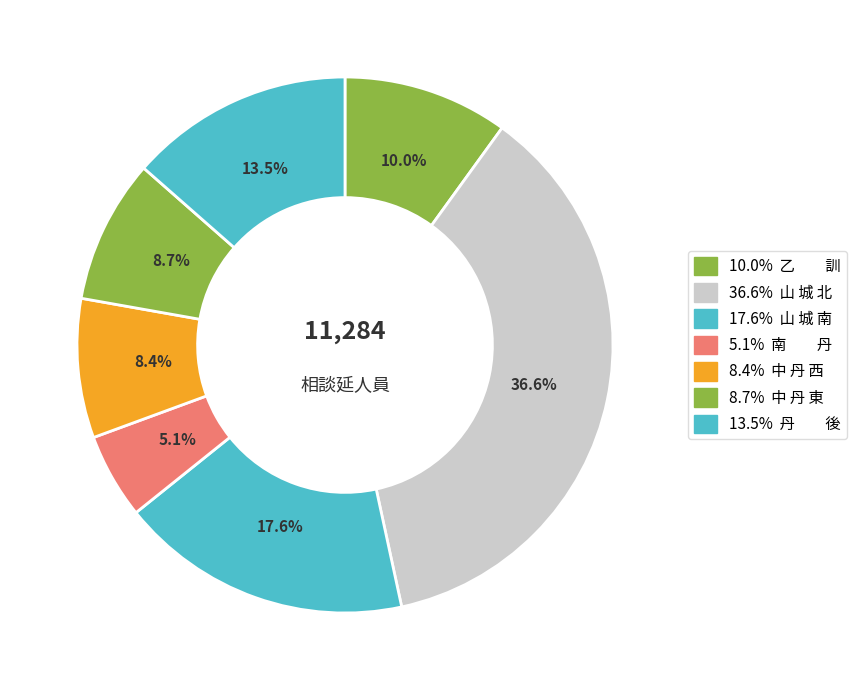

Is there a majority slice in this chart?

No